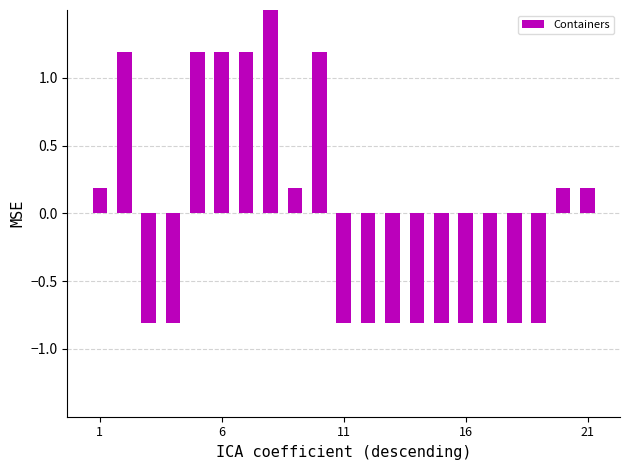

The value at 16 is -0.2. True or false?

False